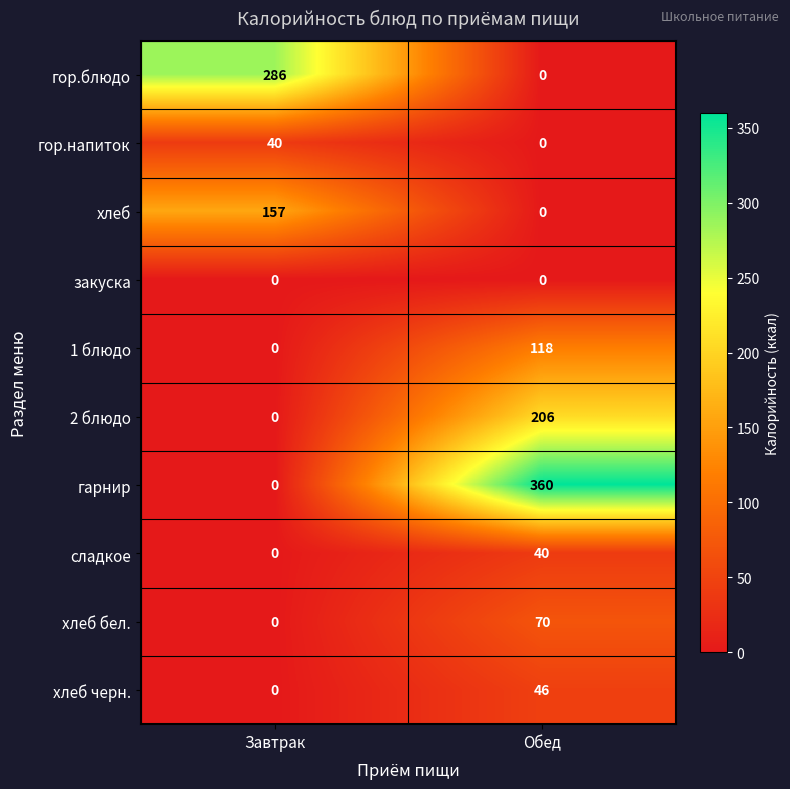

What is the sum of the гор.блюдо values at Обед and Завтрак?

286